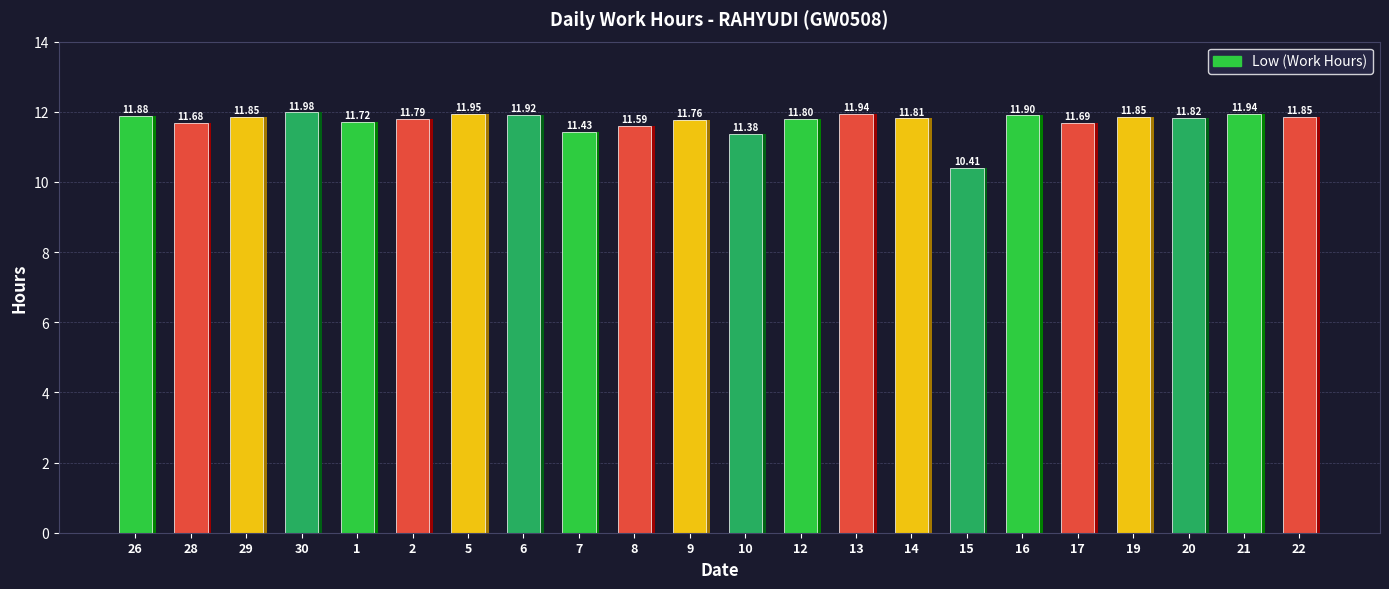

Rank the categories by value from lowest to highest.

15, 10, 7, 8, 28, 17, 1, 9, 2, 12, 14, 20, 29, 19, 22, 26, 16, 6, 13, 21, 5, 30